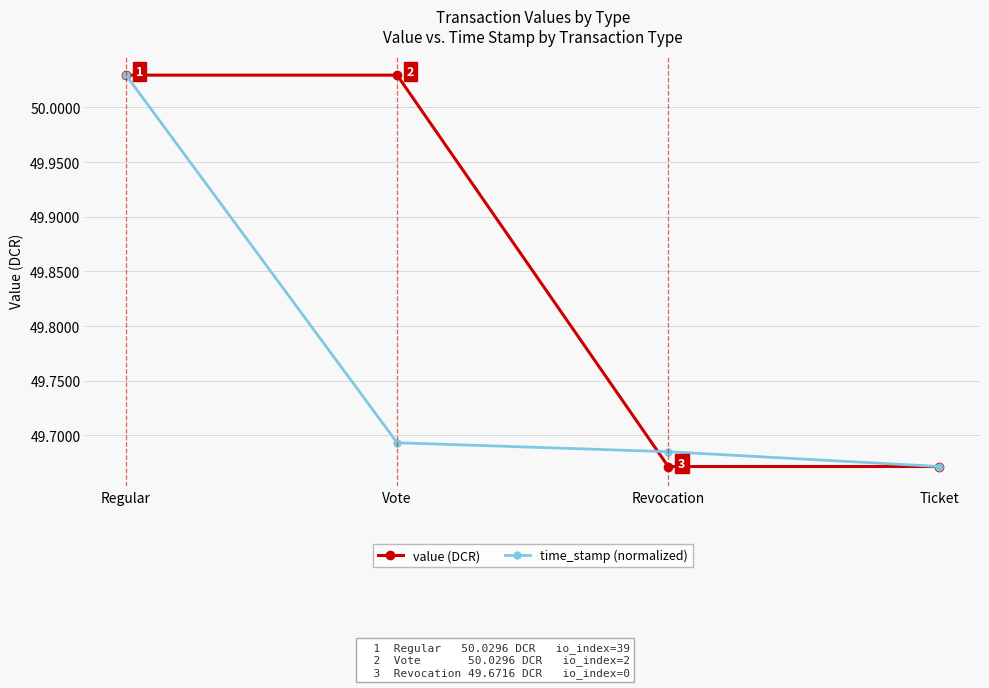

Rank the categories by time_stamp (normalized) value from highest to lowest.

Regular, Vote, Revocation, Ticket